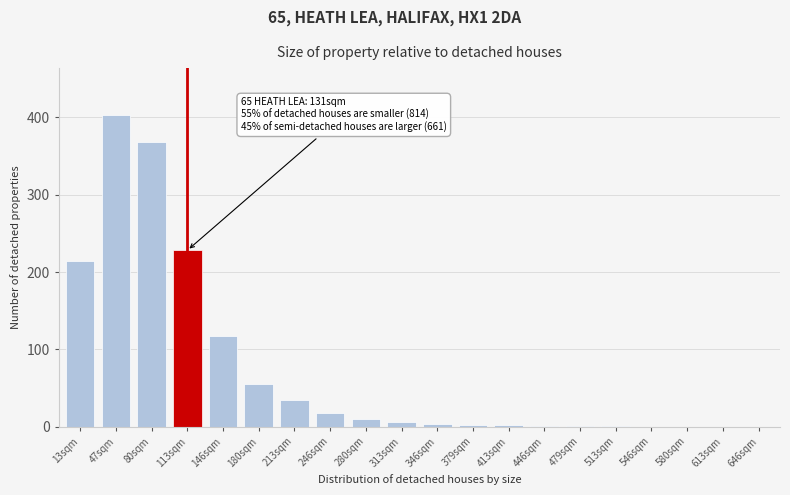

What is the change in value from 80sqm to 213sqm?

-333